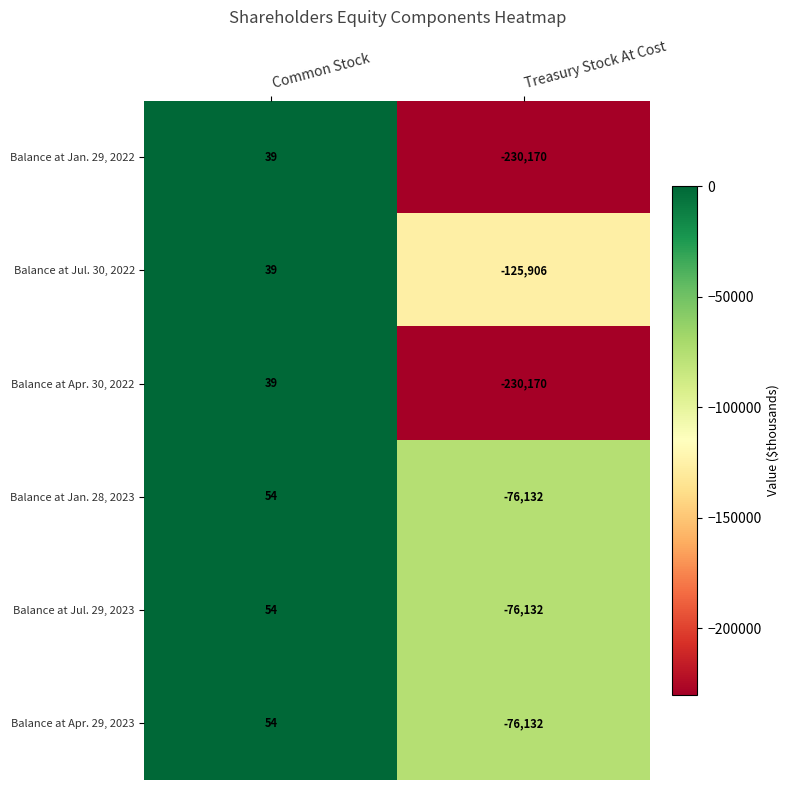

What is the difference between the highest and lowest values at Treasury Stock At Cost?

154038